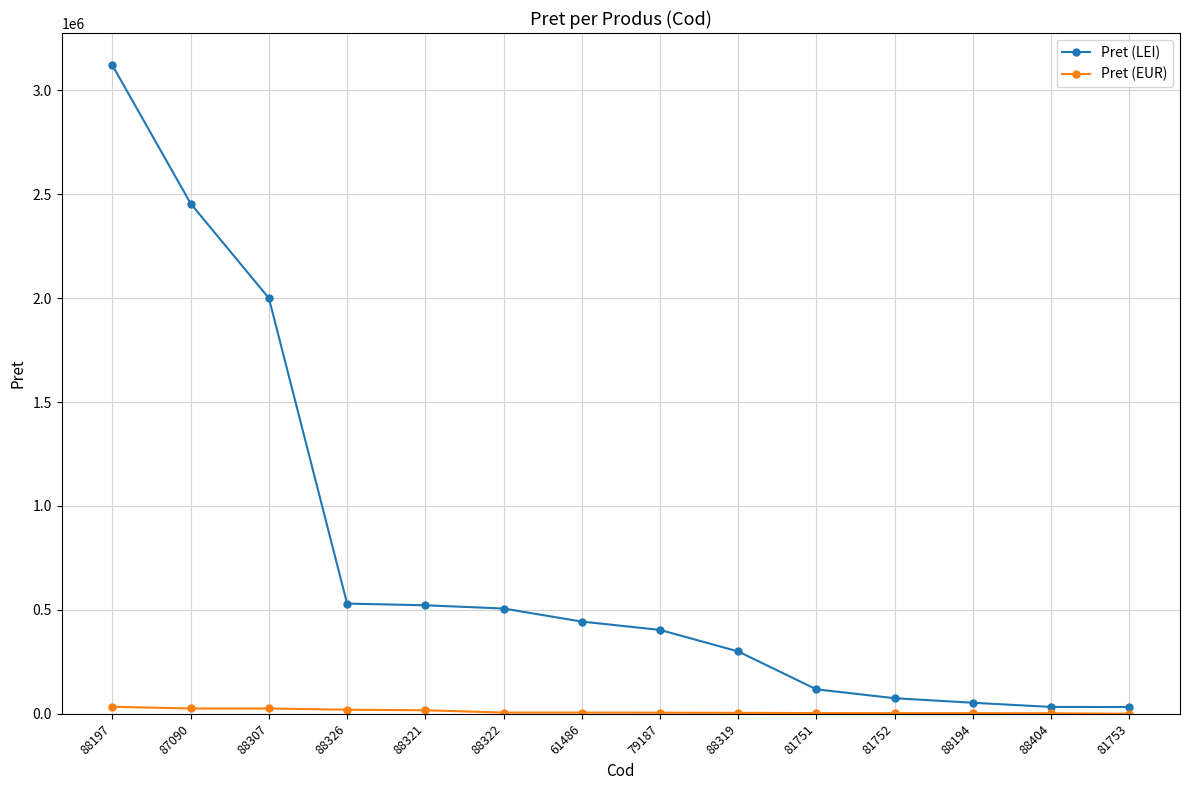

List the series in order of their peak value, highest first.

Pret (LEI), Pret (EUR)